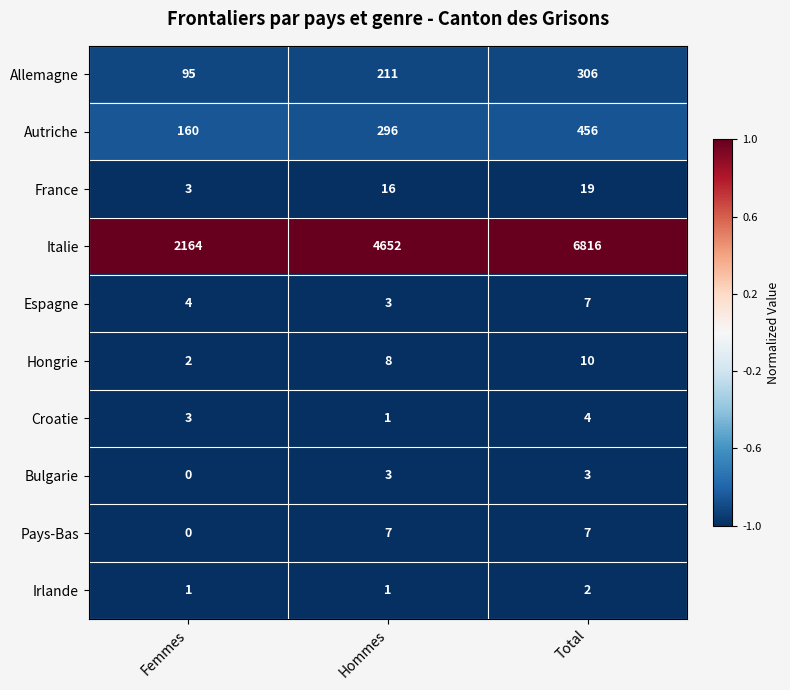

Read the Espagne value at Femmes.

4